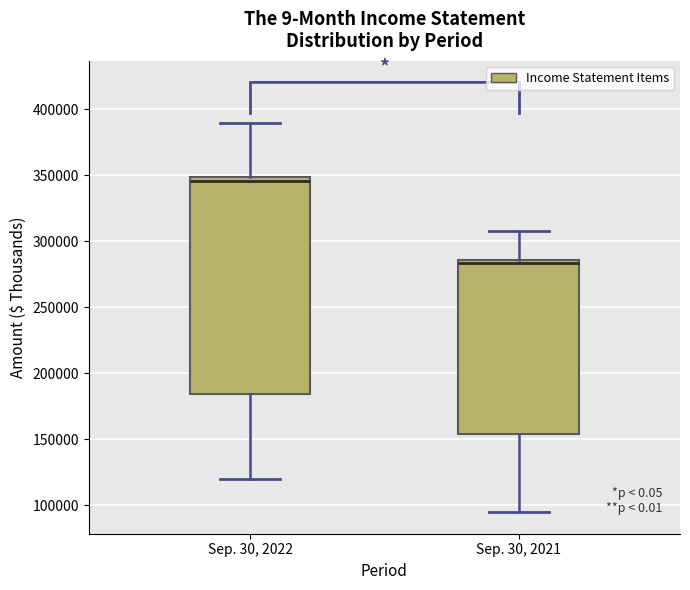

Reading left to right, read every box against the y-axis: the position of its median line, the range the box covers, and the ends of its whiskers. The values are not printed on the chart, so give them approximately, as read against the axis.

Sep. 30, 2022: median 345000, box 185000 to 350000, whiskers 120000 to 390000
Sep. 30, 2021: median 285000 (just below the box's upper edge), box 155000 to 285000, whiskers 95000 to 305000